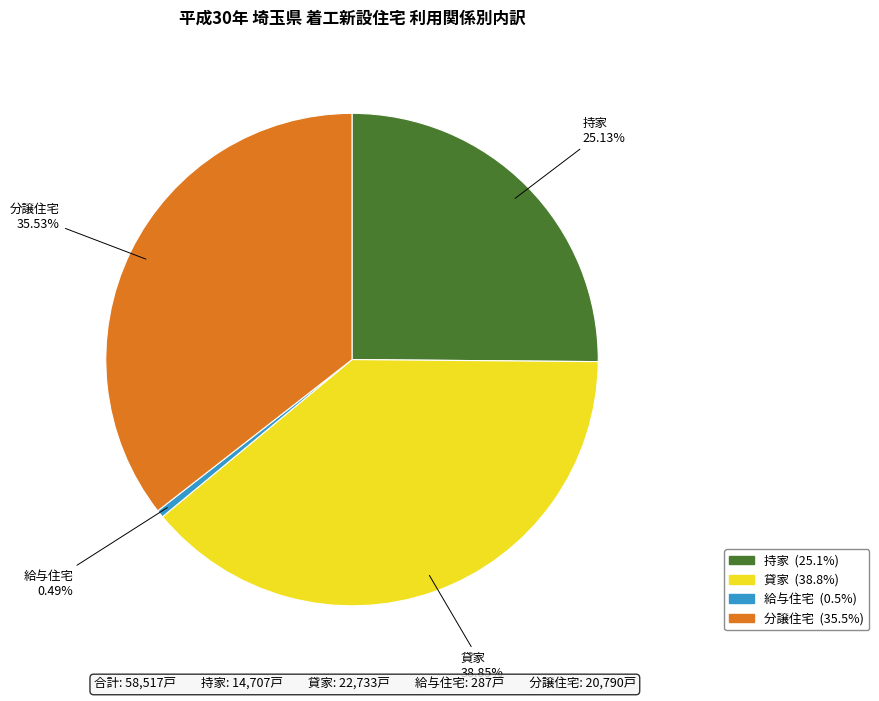

How many segments does this pie chart have?

4